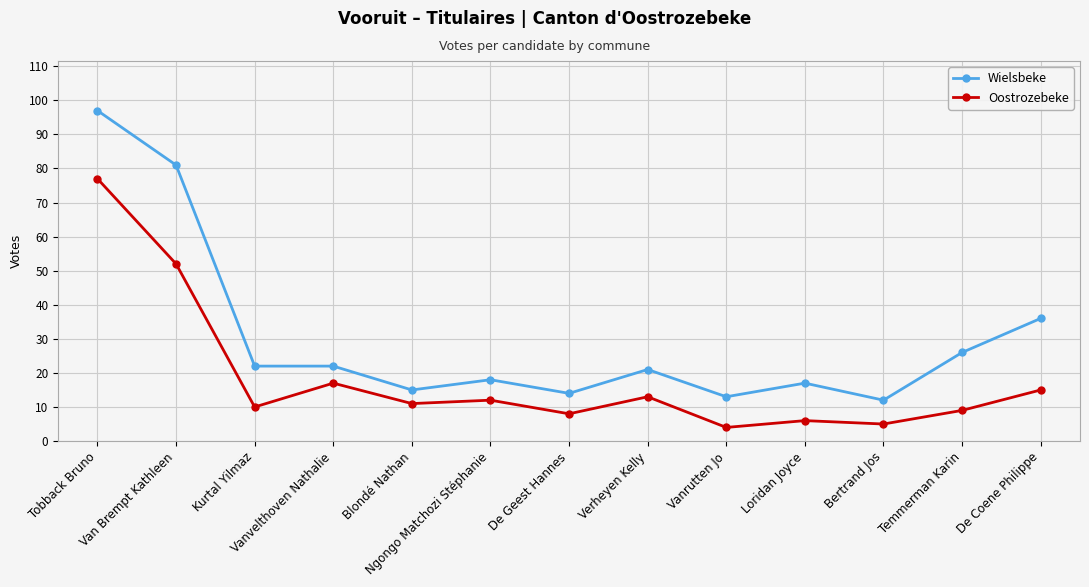

At which category does Oostrozebeke reach its first local peak?

Vanvelthoven Nathalie